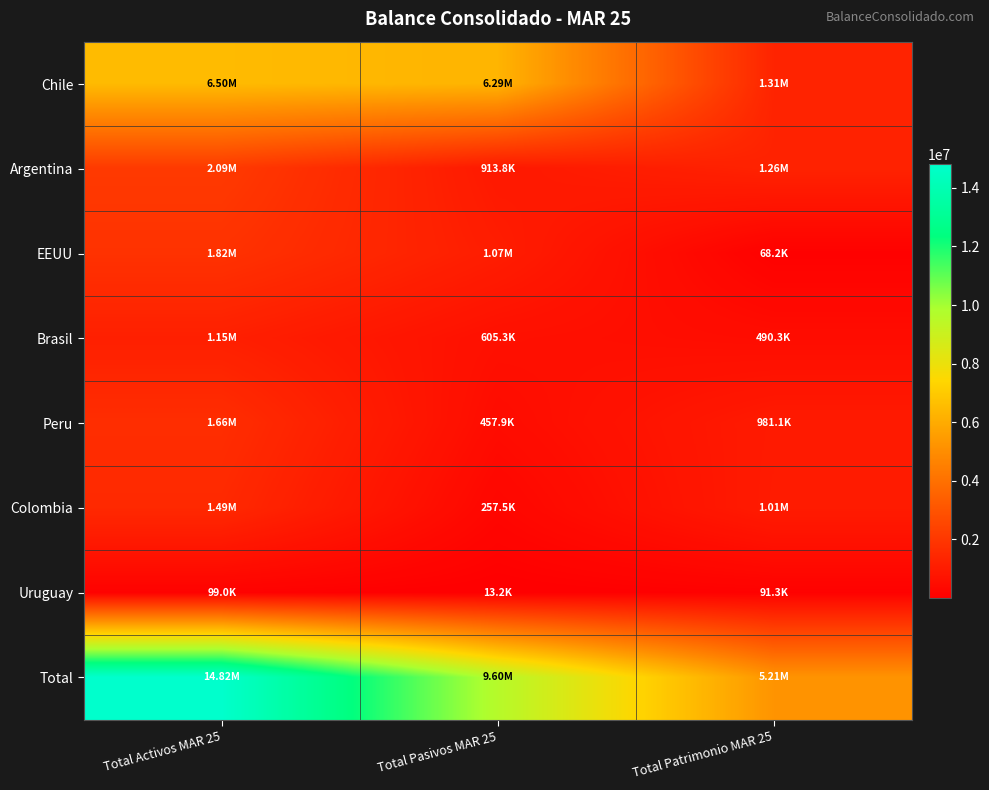

What is the difference between the highest and lowest values at Total Pasivos MAR 25?

9590135.1